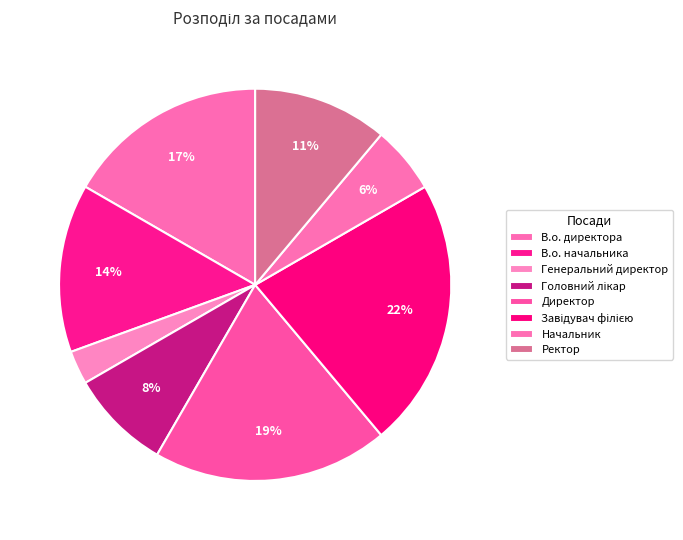

True or false: Начальник accounts for 1% of the total.

False